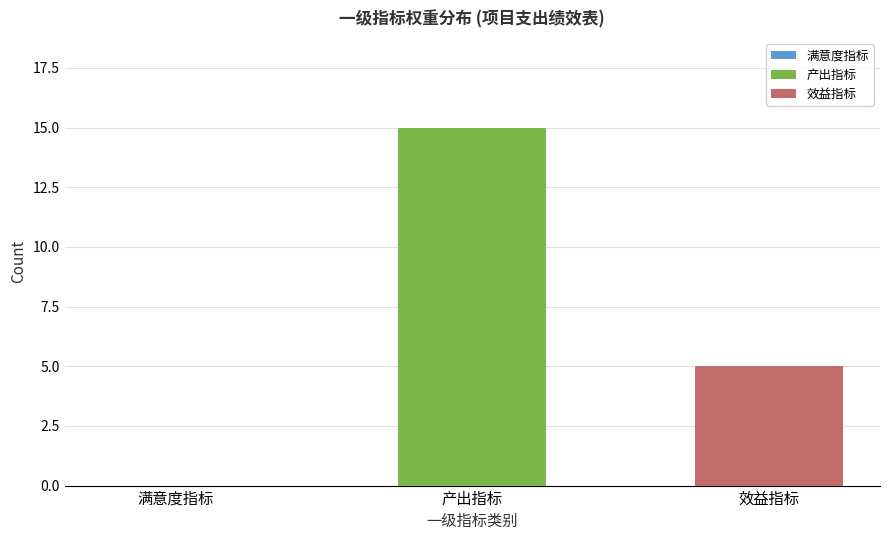

What is the minimum value shown in the chart?

5